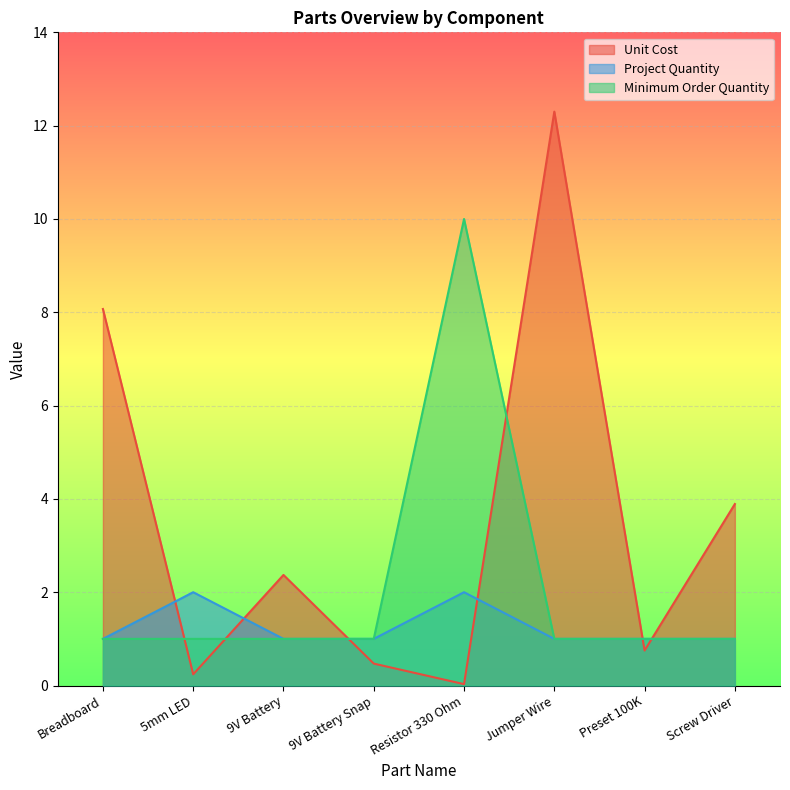

What is the label of the 8th point from the right?

Breadboard